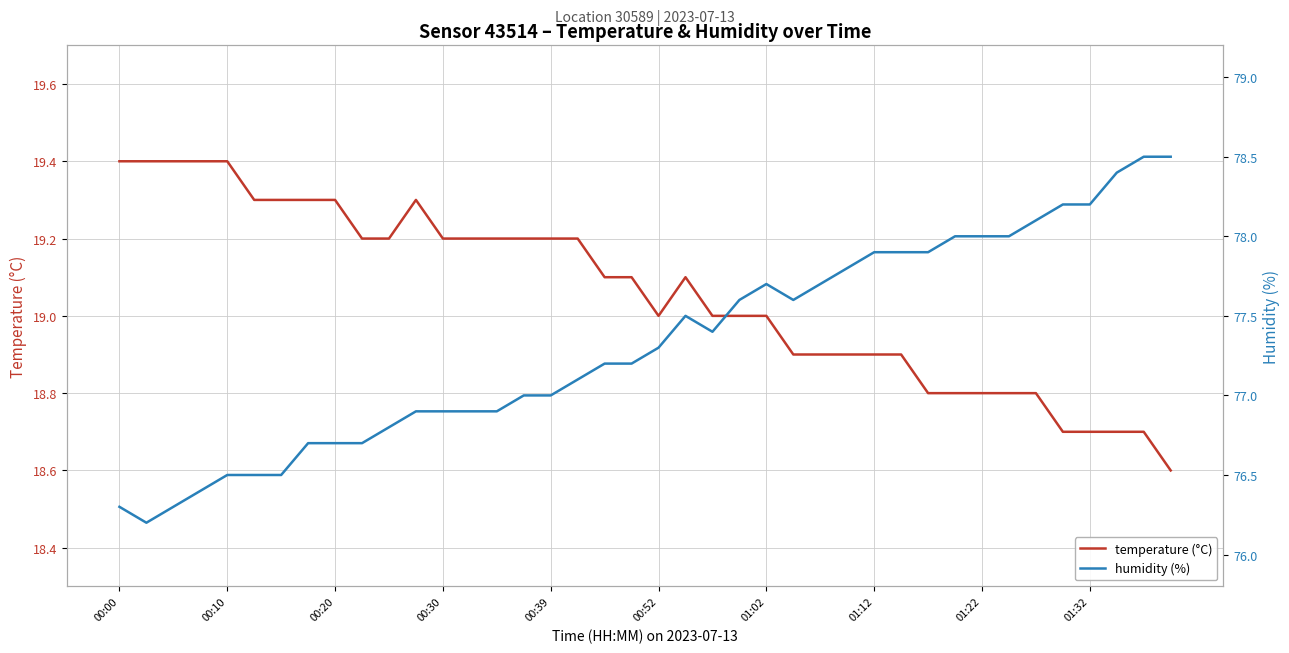

Where is the first local maximum for temperature?

11